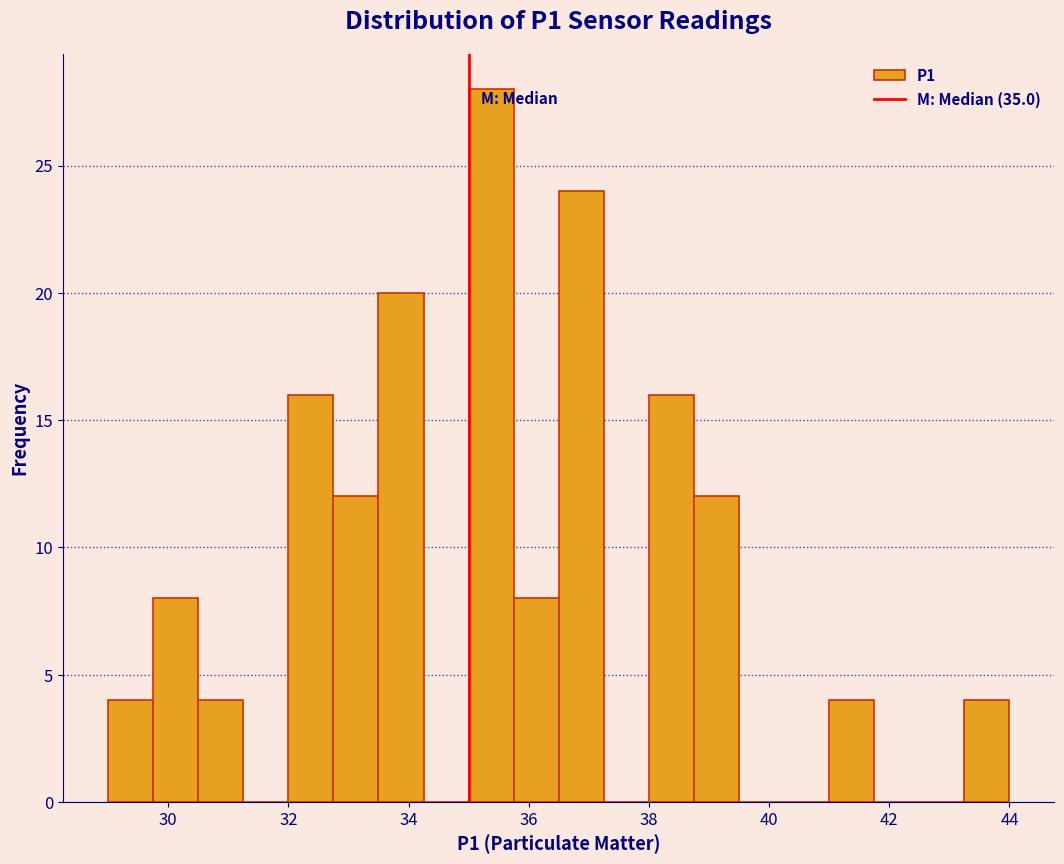

Around what value on the x-axis is the tallest bar? Give the approximate position of its centre, as read against the axis.

35.4